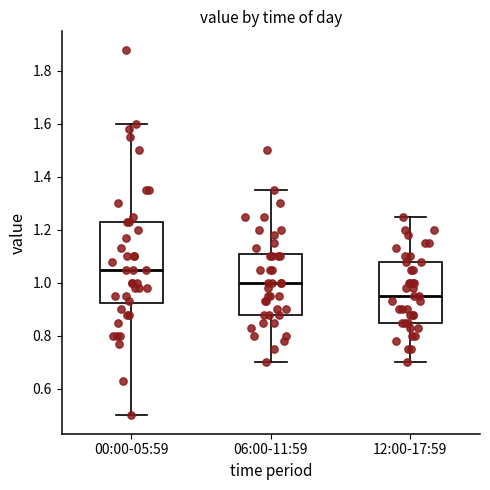

Where does the upper whisker of the box for 06:00-11:59 end on the y-axis? The values are not printed on the chart, so give them approximately, as read against the axis.

1.36